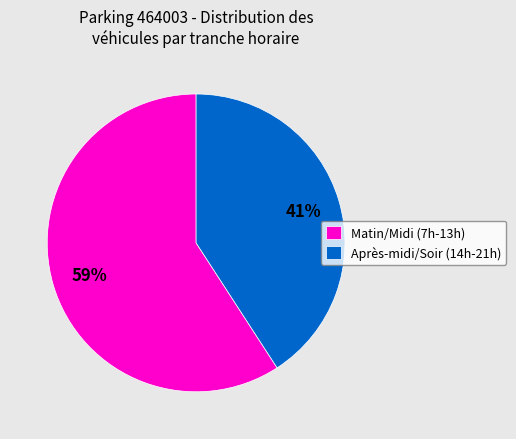

What is the ratio of the value at Après-midi/Soir (14h-21h) to the value at Matin/Midi (7h-13h)?

0.7